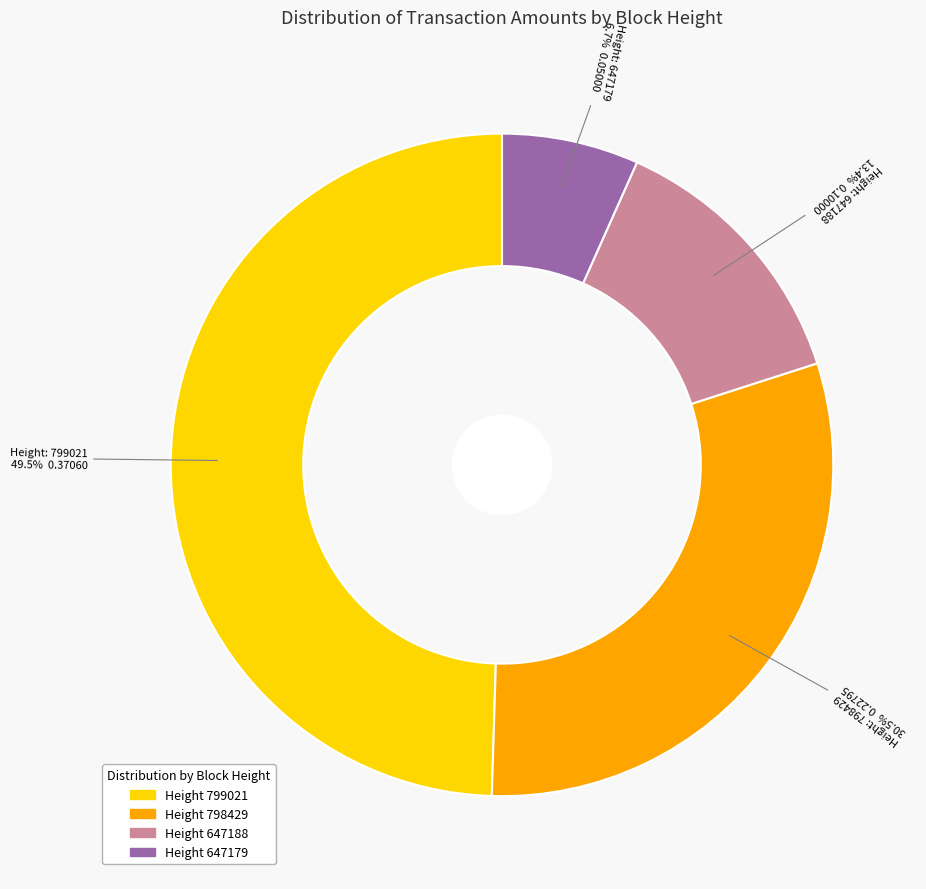

Does any single category account for the majority?

No